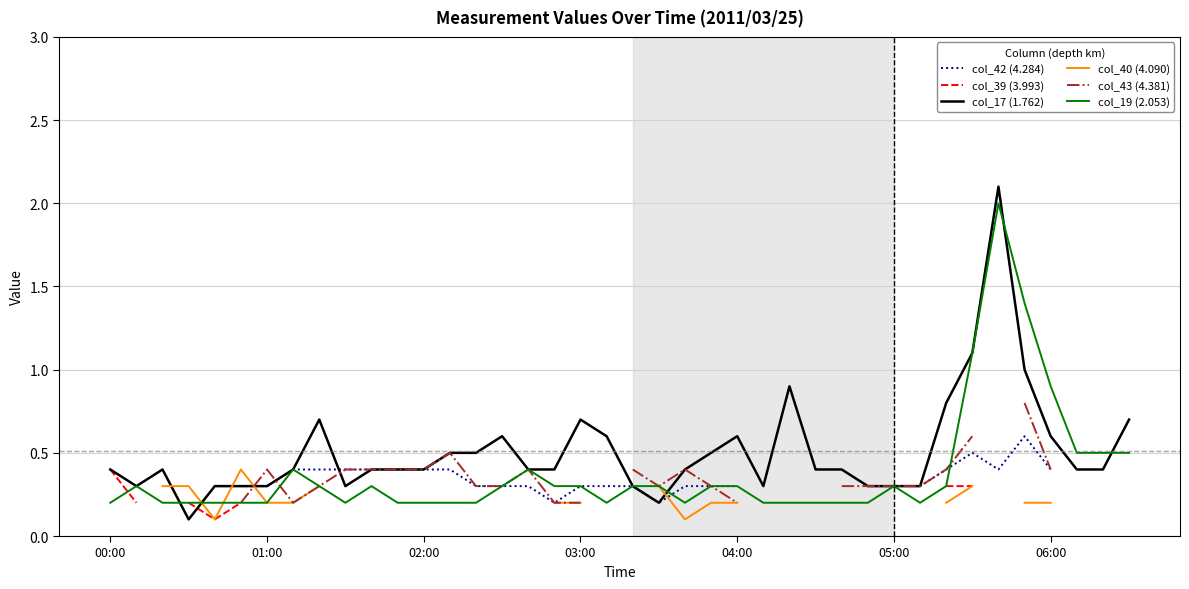

How many values in col_43 (4.381) are above zero?

28